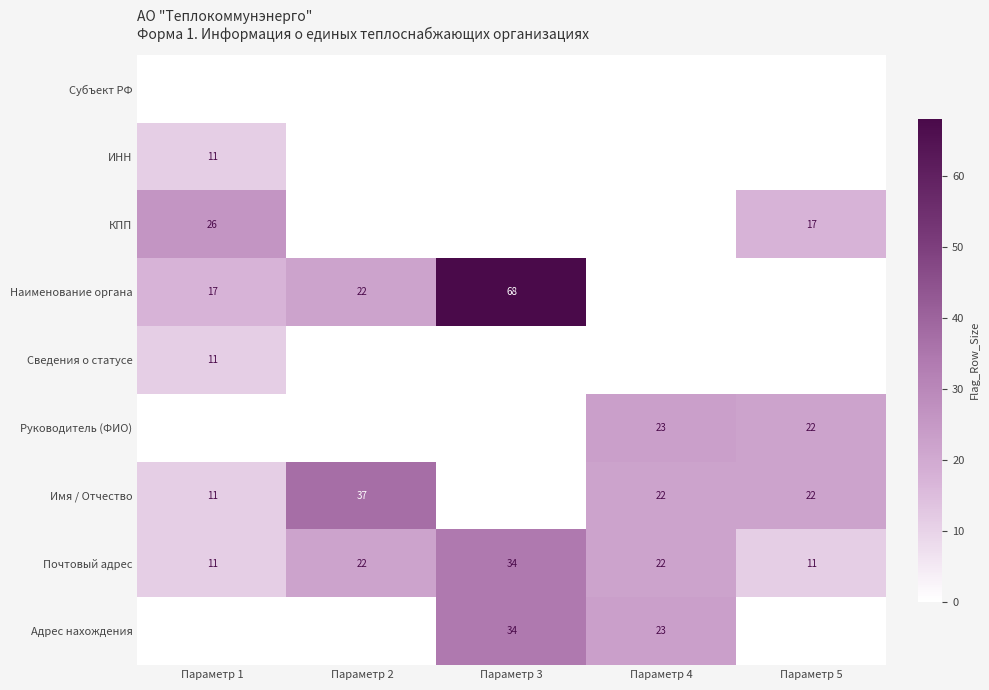

The value of Почтовый адрес at Параметр 3 is 34. True or false?

True